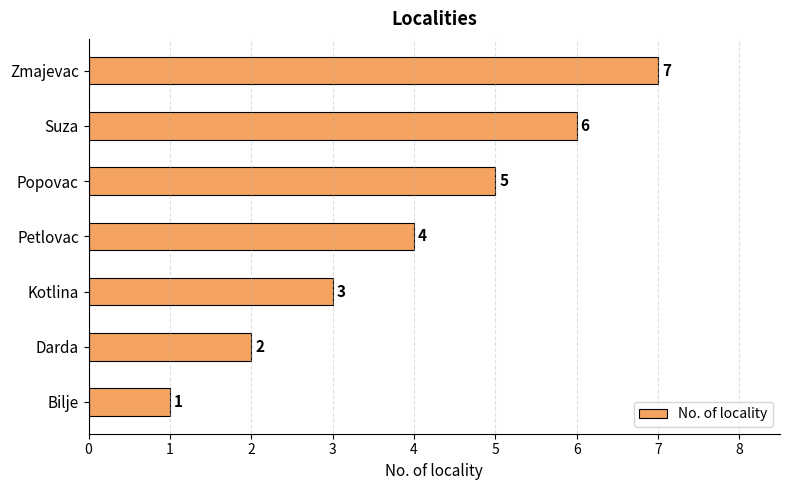

The chart shows a value of 3 at Kotlina. True or false?

True